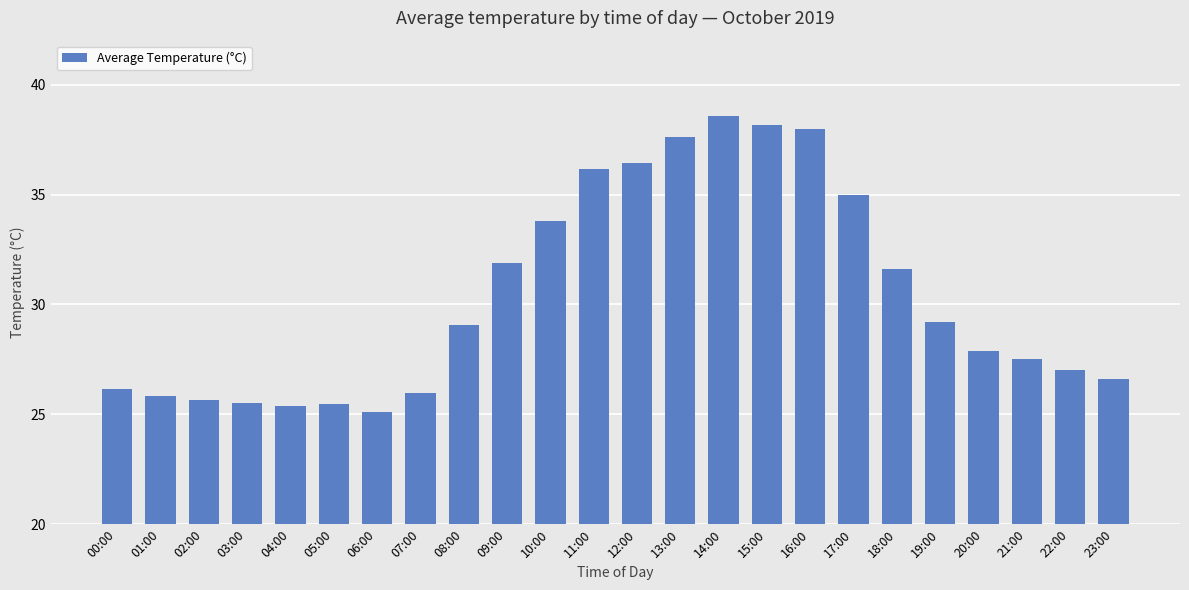

Is it true that the value at 16:00 is 38.0?

True